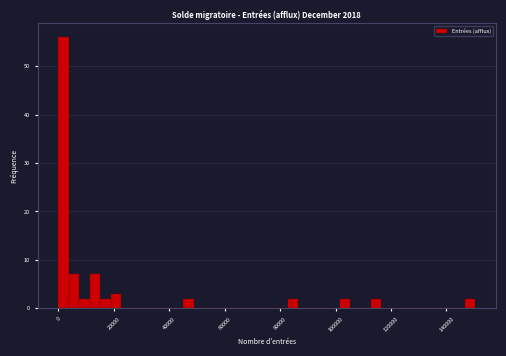

Read against the x-axis, roughly where is the centre of the tallest bar?

2000